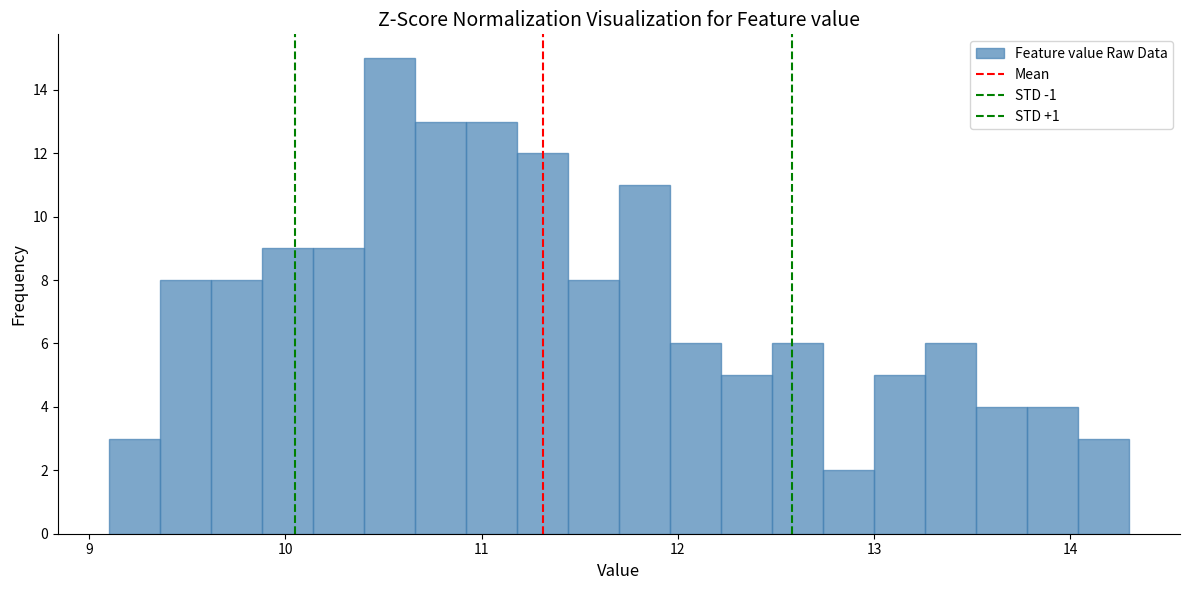

Read against the x-axis, roughly where is the centre of the tallest bar?

10.5